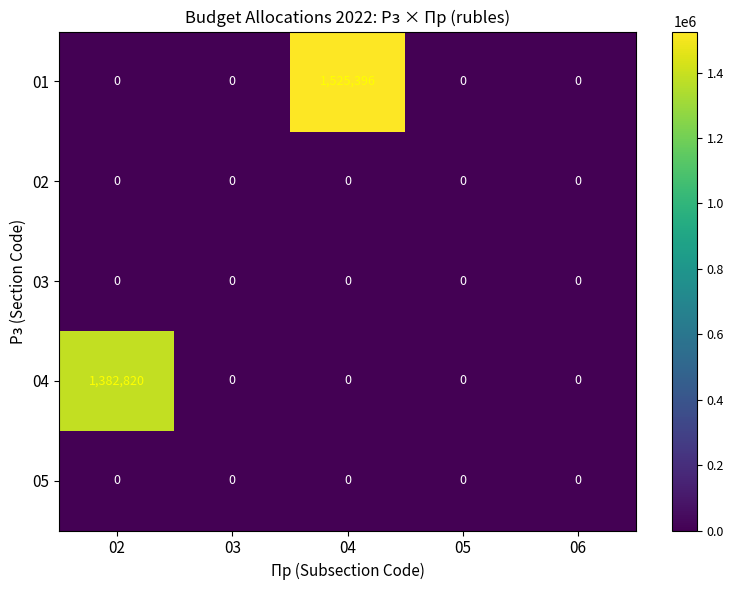

What is the highest value of the 04 series?

1382820